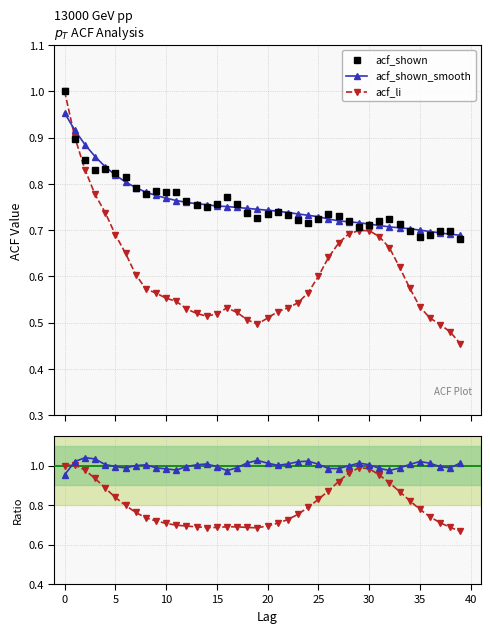

Reading left to right, transcribe all the data shown in this chart.

acf_shown: 1.0	0.9	0.9	0.8	0.8	0.8	0.8	0.8	0.8	0.8	0.8	0.8	0.8	0.8	0.7	0.8	0.8	0.8	0.7	0.7	0.7	0.7	0.7	0.7	0.7	0.7	0.7	0.7	0.7	0.7	0.7	0.7	0.7	0.7	0.7	0.7	0.7	0.7	0.7	0.7
acf_shown_smooth: 1.0	0.9	0.9	0.9	0.8	0.8	0.8	0.8	0.8	0.8	0.8	0.8	0.8	0.8	0.8	0.8	0.8	0.7	0.7	0.7	0.7	0.7	0.7	0.7	0.7	0.7	0.7	0.7	0.7	0.7	0.7	0.7	0.7	0.7	0.7	0.7	0.7	0.7	0.7	0.7
acf_li: 1.0	0.9	0.8	0.8	0.7	0.7	0.7	0.6	0.6	0.6	0.6	0.5	0.5	0.5	0.5	0.5	0.5	0.5	0.5	0.5	0.5	0.5	0.5	0.5	0.6	0.6	0.6	0.7	0.7	0.7	0.7	0.7	0.7	0.6	0.6	0.5	0.5	0.5	0.5	0.5
acf_li / acf_shown: 1.0	1.0	1.0	0.9	0.9	0.8	0.8	0.8	0.7	0.7	0.7	0.7	0.7	0.7	0.7	0.7	0.7	0.7	0.7	0.7	0.7	0.7	0.7	0.8	0.8	0.8	0.9	0.9	1.0	1.0	1.0	1.0	0.9	0.9	0.8	0.8	0.7	0.7	0.7	0.7
acf_shown_smooth / acf_shown: 1.0	1.0	1.0	1.0	1.0	1.0	1.0	1.0	1.0	1.0	1.0	1.0	1.0	1.0	1.0	1.0	1.0	1.0	1.0	1.0	1.0	1.0	1.0	1.0	1.0	1.0	1.0	1.0	1.0	1.0	1.0	1.0	1.0	1.0	1.0	1.0	1.0	1.0	1.0	1.0